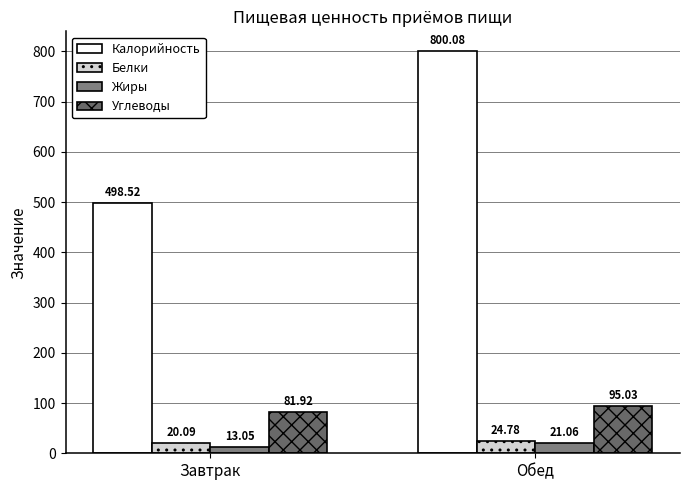

Reading right to left, extract all data points from this chart.

Калорийность: 800.1	498.5
Белки: 24.8	20.1
Жиры: 21.1	13.1
Углеводы: 95.0	81.9